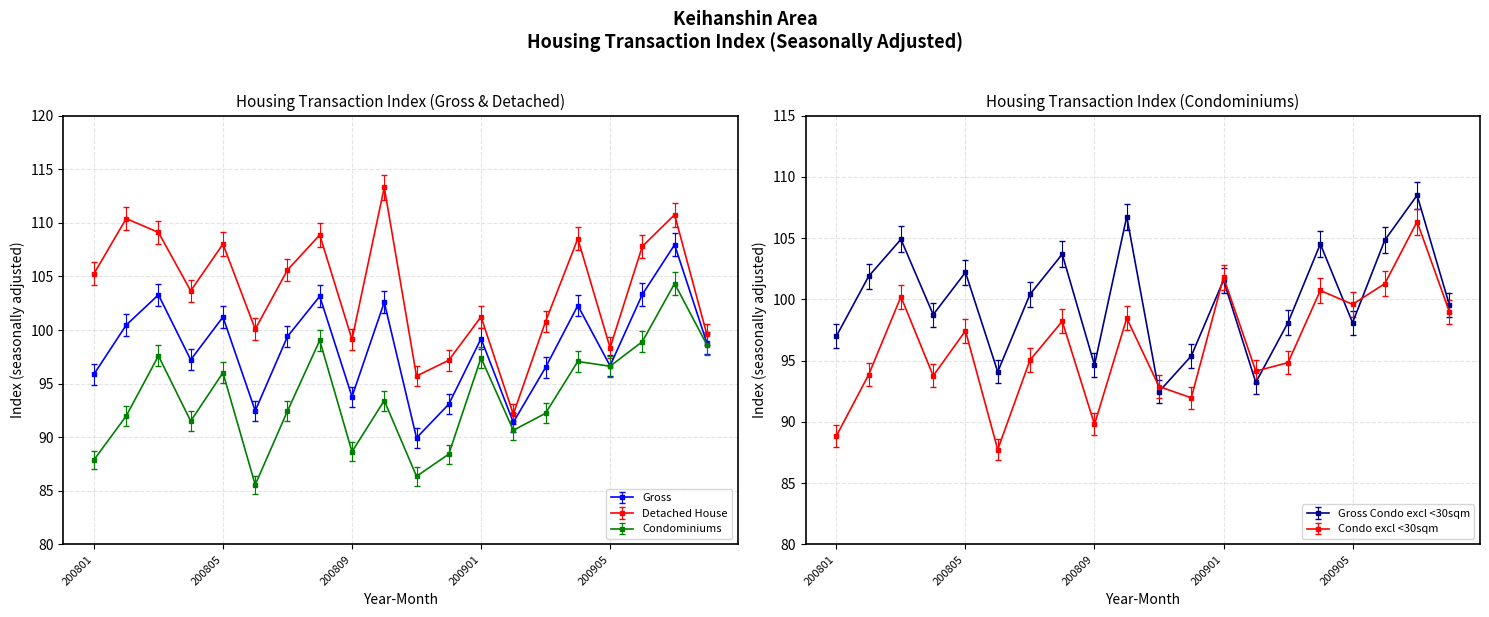

Which category has the lowest value across all series?

200806